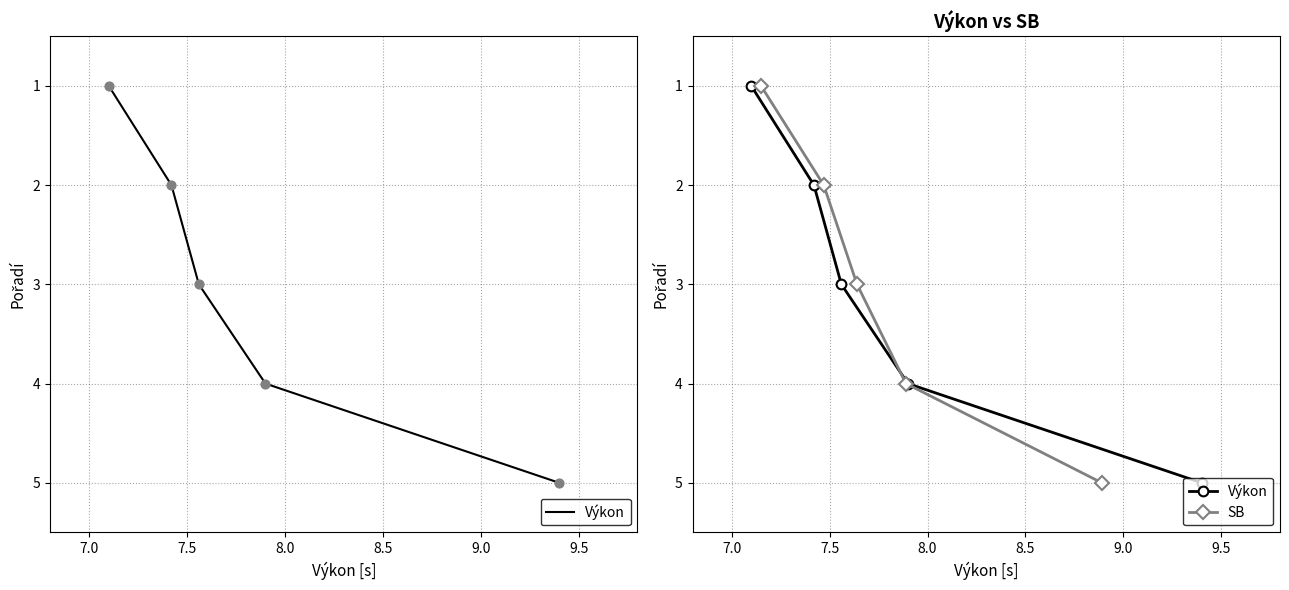

Which series reaches the minimum Y coordinate?

Výkon